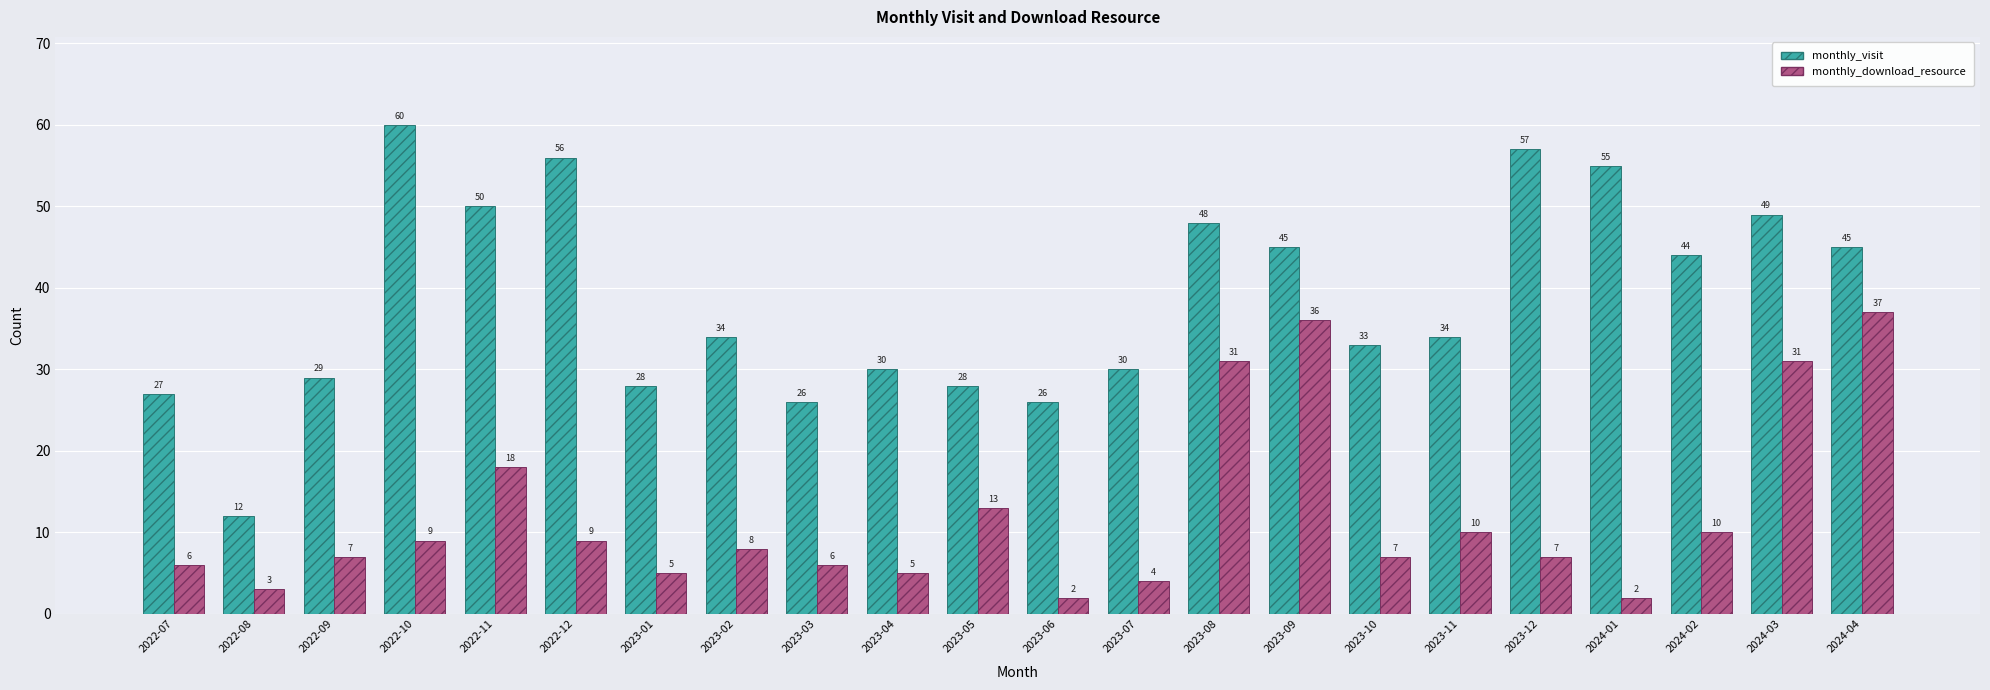

Rank the series by their average value, from lowest to highest.

monthly_download_resource, monthly_visit